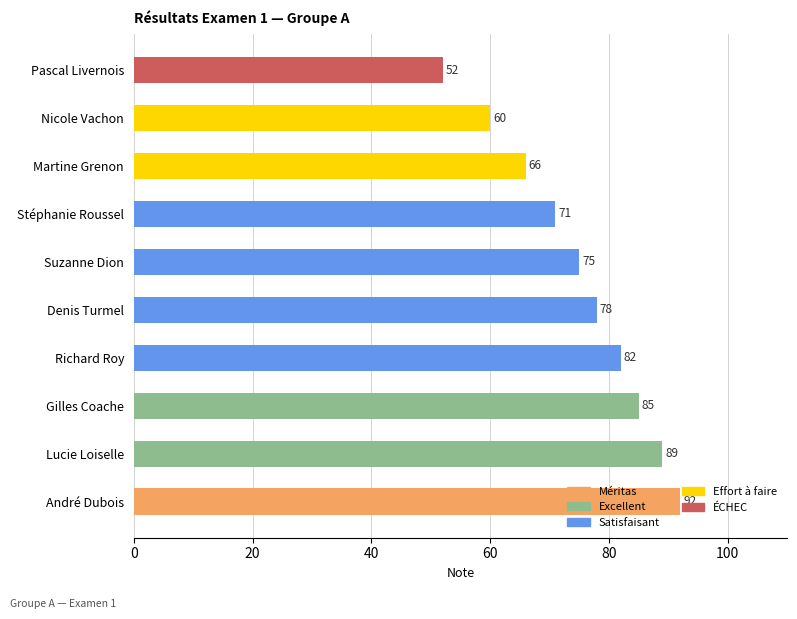

Rank the categories by value from highest to lowest.

André Dubois, Lucie Loiselle, Gilles Coache, Richard Roy, Denis Turmel, Suzanne Dion, Stéphanie Roussel, Martine Grenon, Nicole Vachon, Pascal Livernois